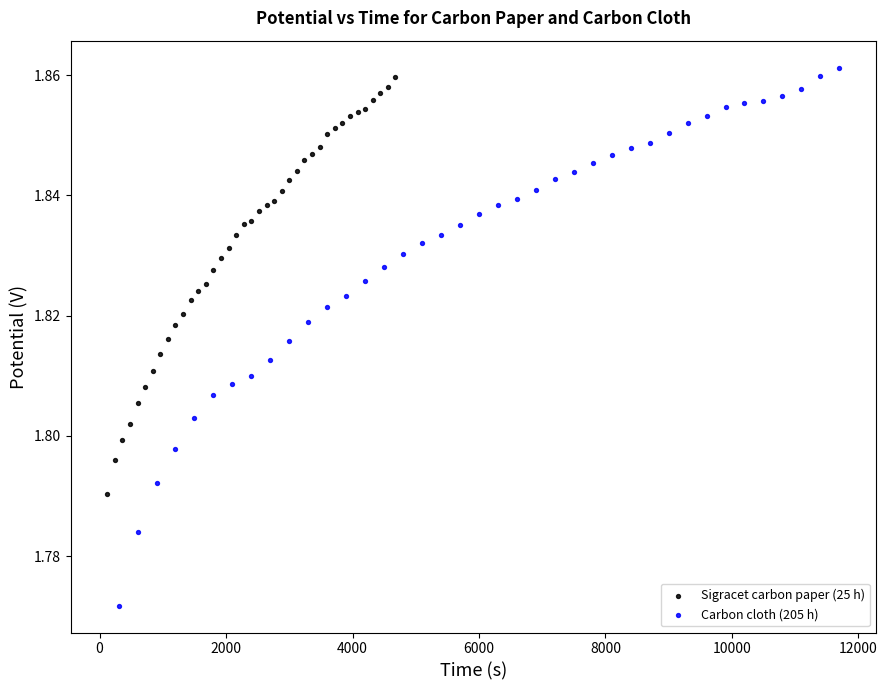

Which series reaches the maximum Y coordinate?

Carbon cloth (205 h)